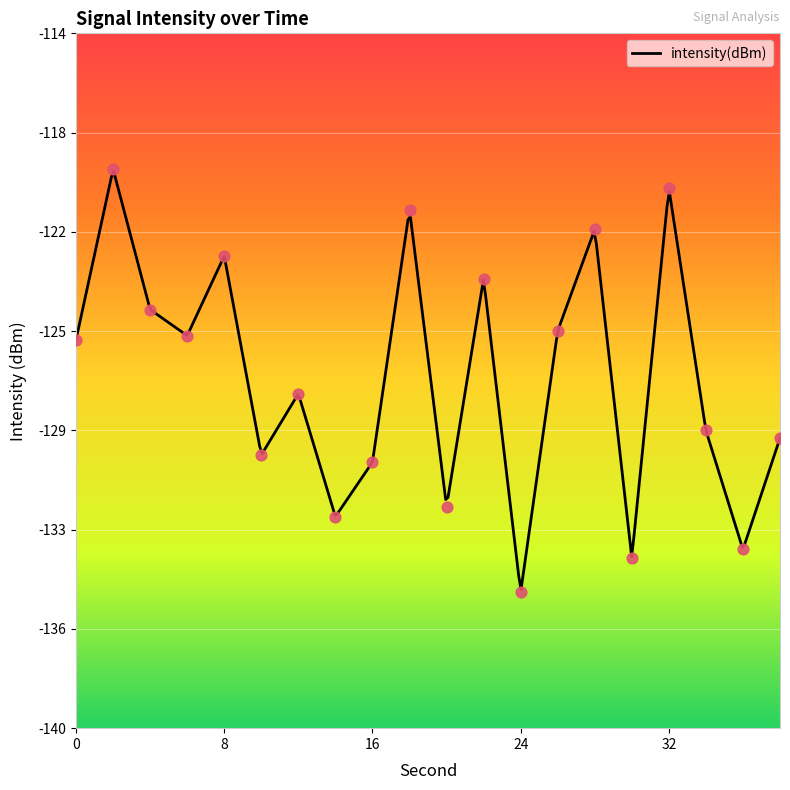

Which has a higher value, 2 or 8?

2